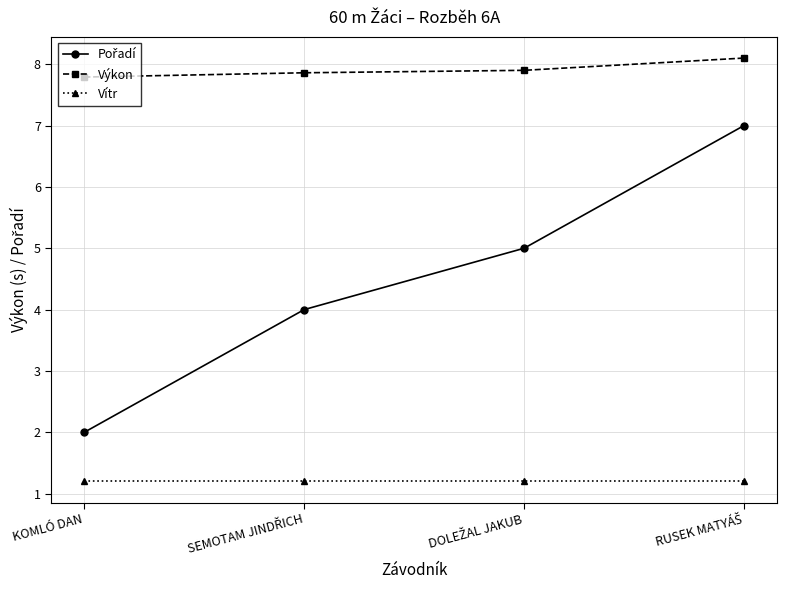

Is this an area chart (filled region under the line)?

No